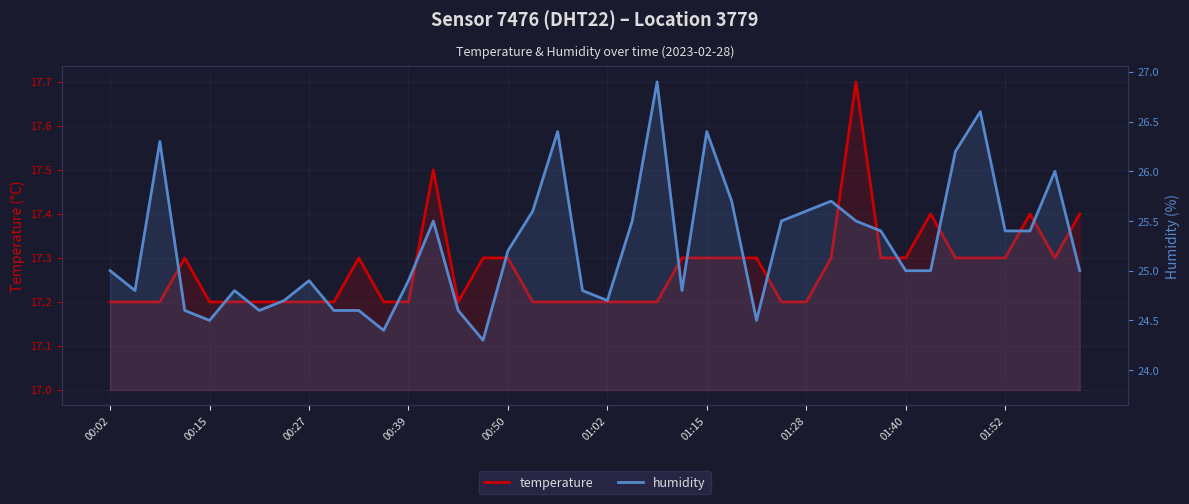

True or false: humidity has a value of 12.3 at 01:15.

False